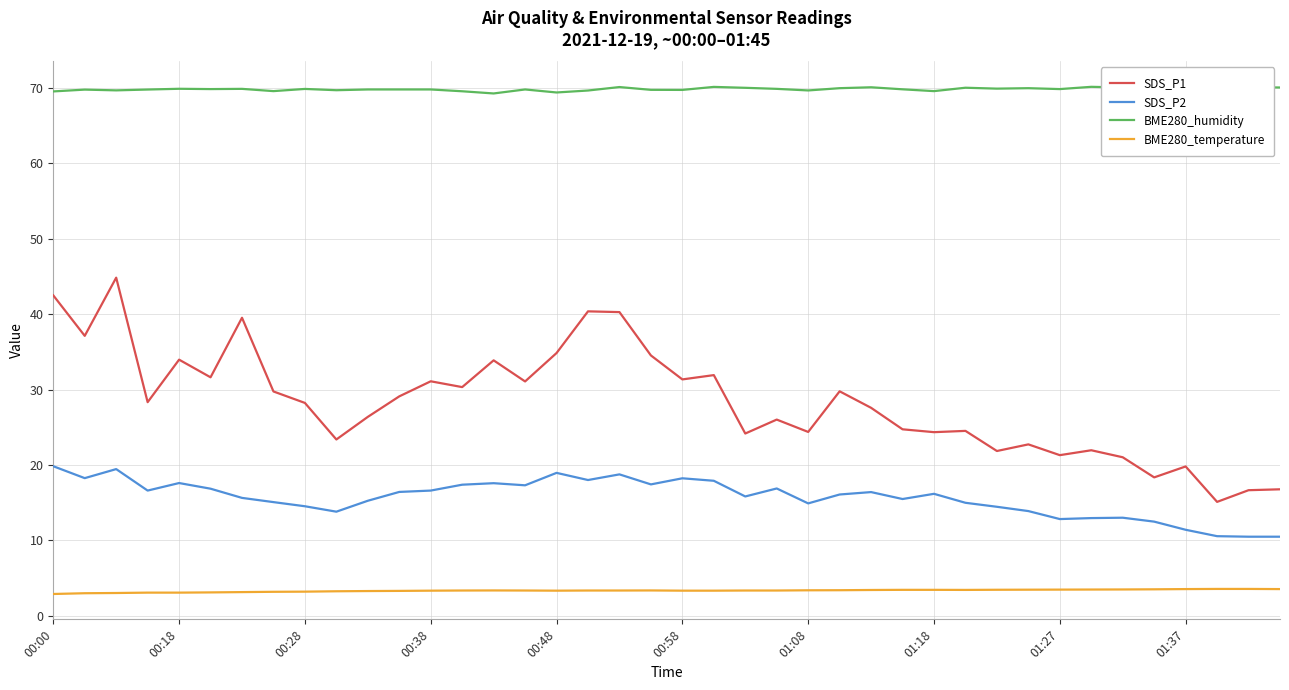

True or false: SDS_P2 and BME280_humidity cross at least once.

False